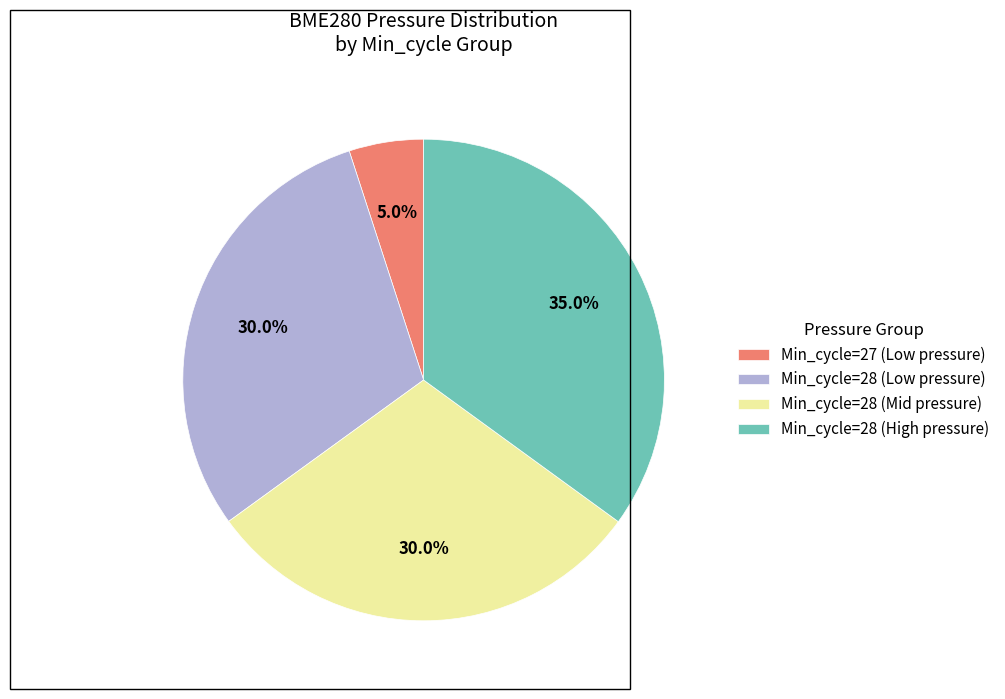

Which has a higher value, Min_cycle=27 (Low pressure) or Min_cycle=28 (Low pressure)?

Min_cycle=28 (Low pressure)